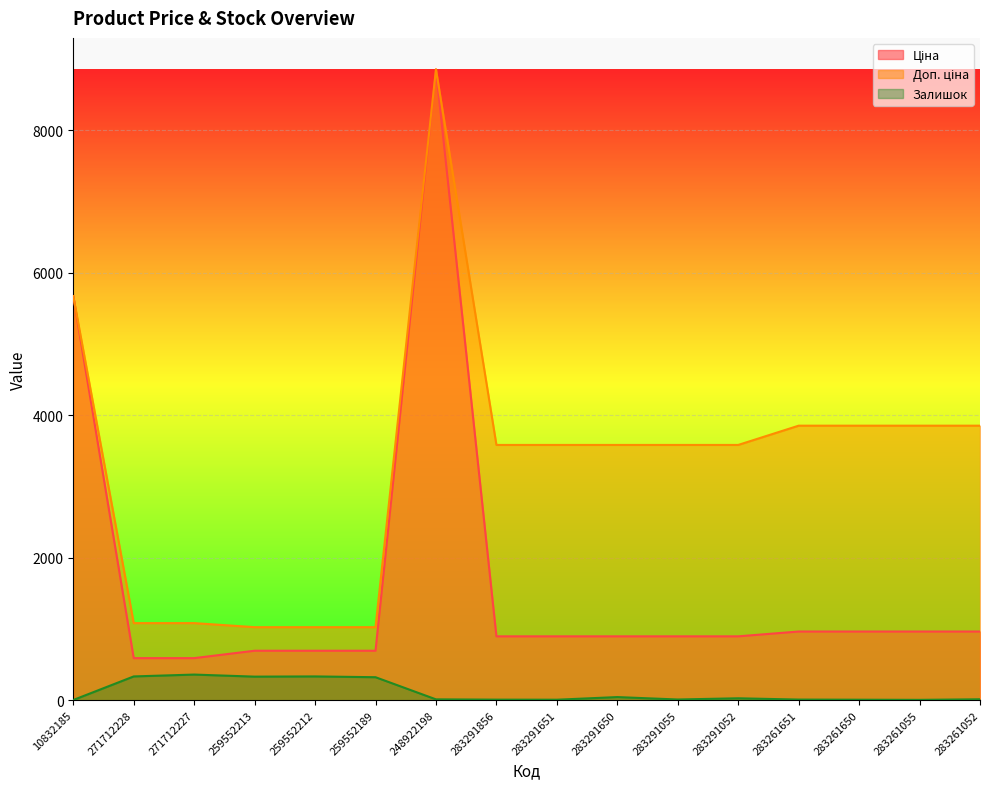

What is the sum of all Ціна values?

26125.0